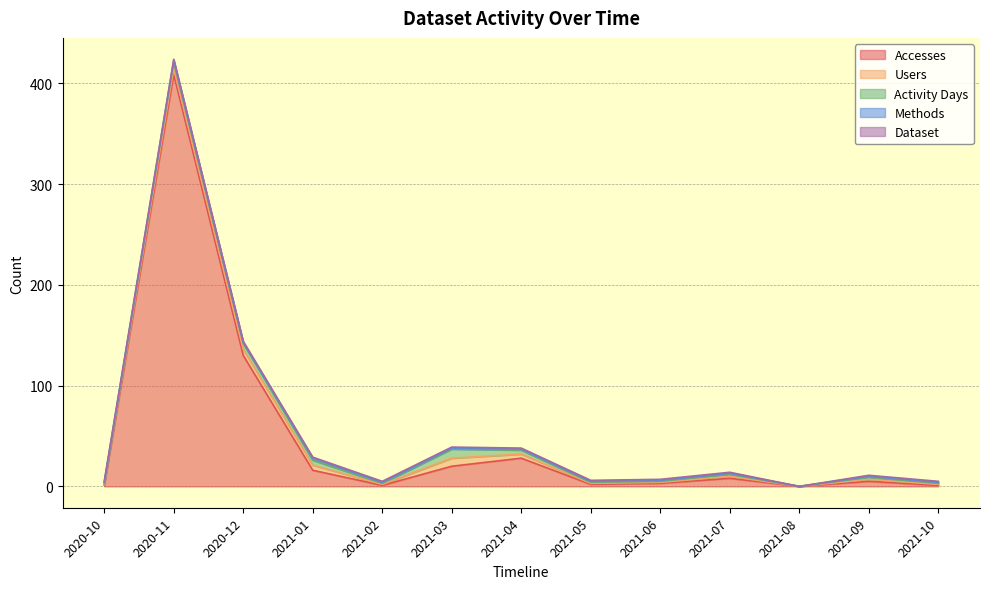

Count the number of categories in the chart.

13